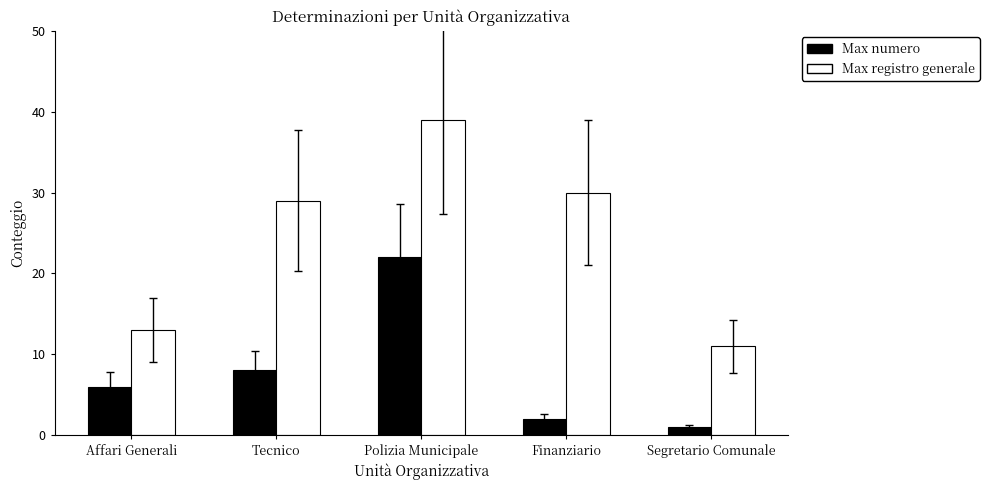

At how many categories does at least one series exceed 26?

3